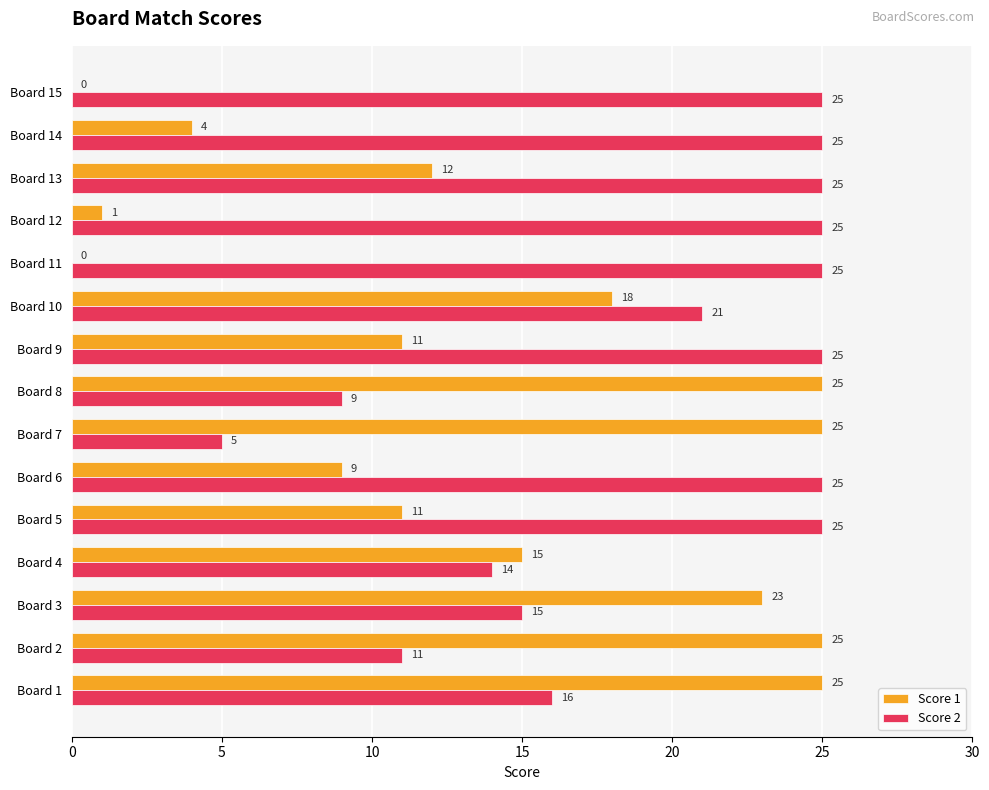

How many series are shown in this chart?

2